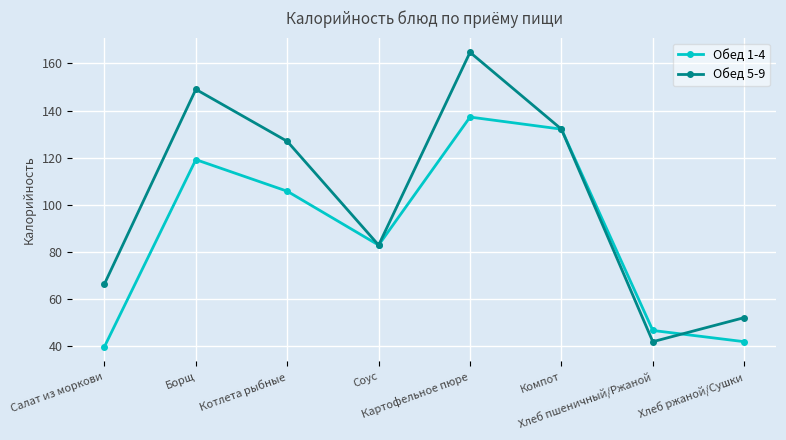

Which series changed the most between Котлета рыбные and Хлеб пшеничный/Ржаной?

Обед 5-9